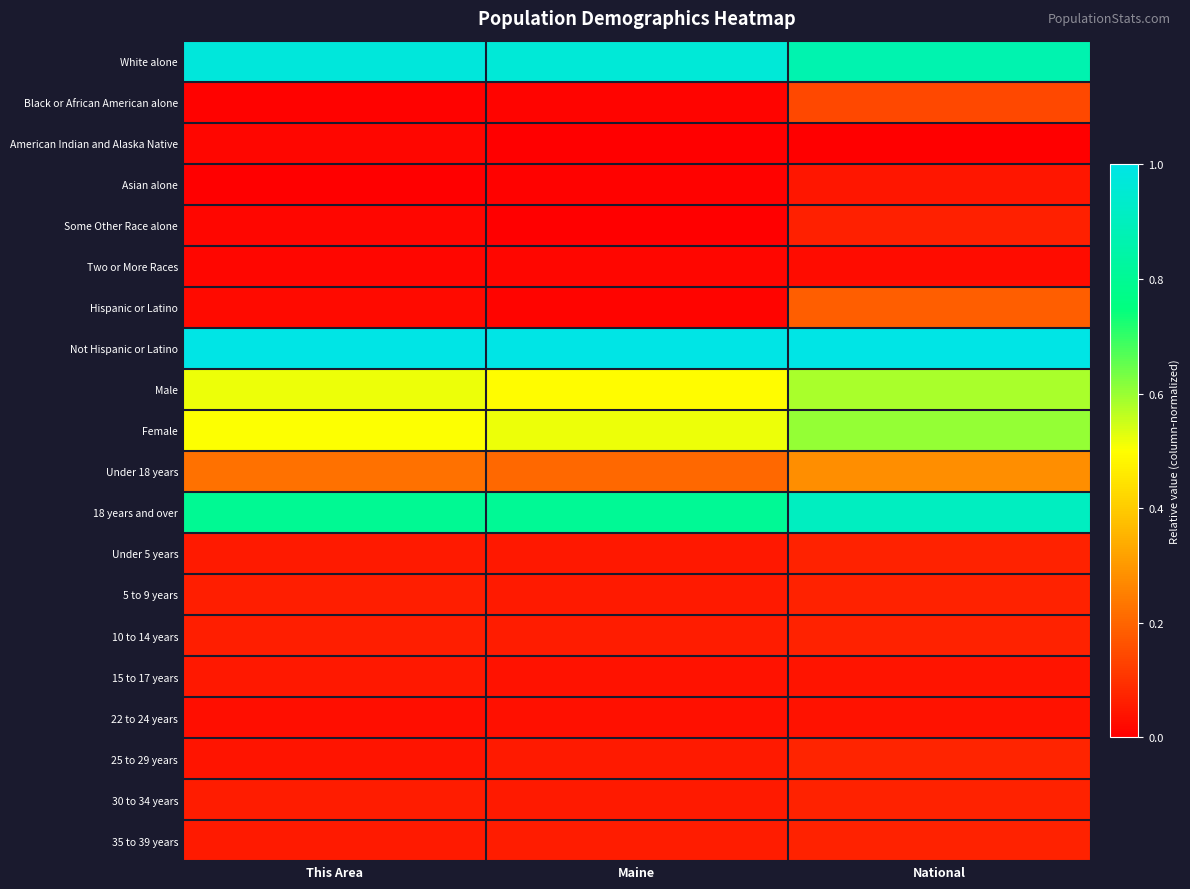

Reading left to right, what are all the values shown in this chart?

White alone: This Area=1.0	Maine=1.0	National=0.9
Black or African American alone: This Area=0.0	Maine=0.0	National=0.1
American Indian and Alaska Native: This Area=0.0	Maine=0.0	National=0.0
Asian alone: This Area=0.0	Maine=0.0	National=0.0
Some Other Race alone: This Area=0.0	Maine=0.0	National=0.1
Two or More Races: This Area=0.0	Maine=0.0	National=0.0
Hispanic or Latino: This Area=0.0	Maine=0.0	National=0.2
Not Hispanic or Latino: This Area=1.0	Maine=1.0	National=1.0
Male: This Area=0.5	Maine=0.5	National=0.6
Female: This Area=0.5	Maine=0.5	National=0.6
Under 18 years: This Area=0.2	Maine=0.2	National=0.3
18 years and over: This Area=0.8	Maine=0.8	National=0.9
Under 5 years: This Area=0.1	Maine=0.0	National=0.1
5 to 9 years: This Area=0.1	Maine=0.1	National=0.1
10 to 14 years: This Area=0.1	Maine=0.1	National=0.1
15 to 17 years: This Area=0.0	Maine=0.0	National=0.0
22 to 24 years: This Area=0.0	Maine=0.0	National=0.0
25 to 29 years: This Area=0.0	Maine=0.1	National=0.1
30 to 34 years: This Area=0.1	Maine=0.1	National=0.1
35 to 39 years: This Area=0.1	Maine=0.1	National=0.1